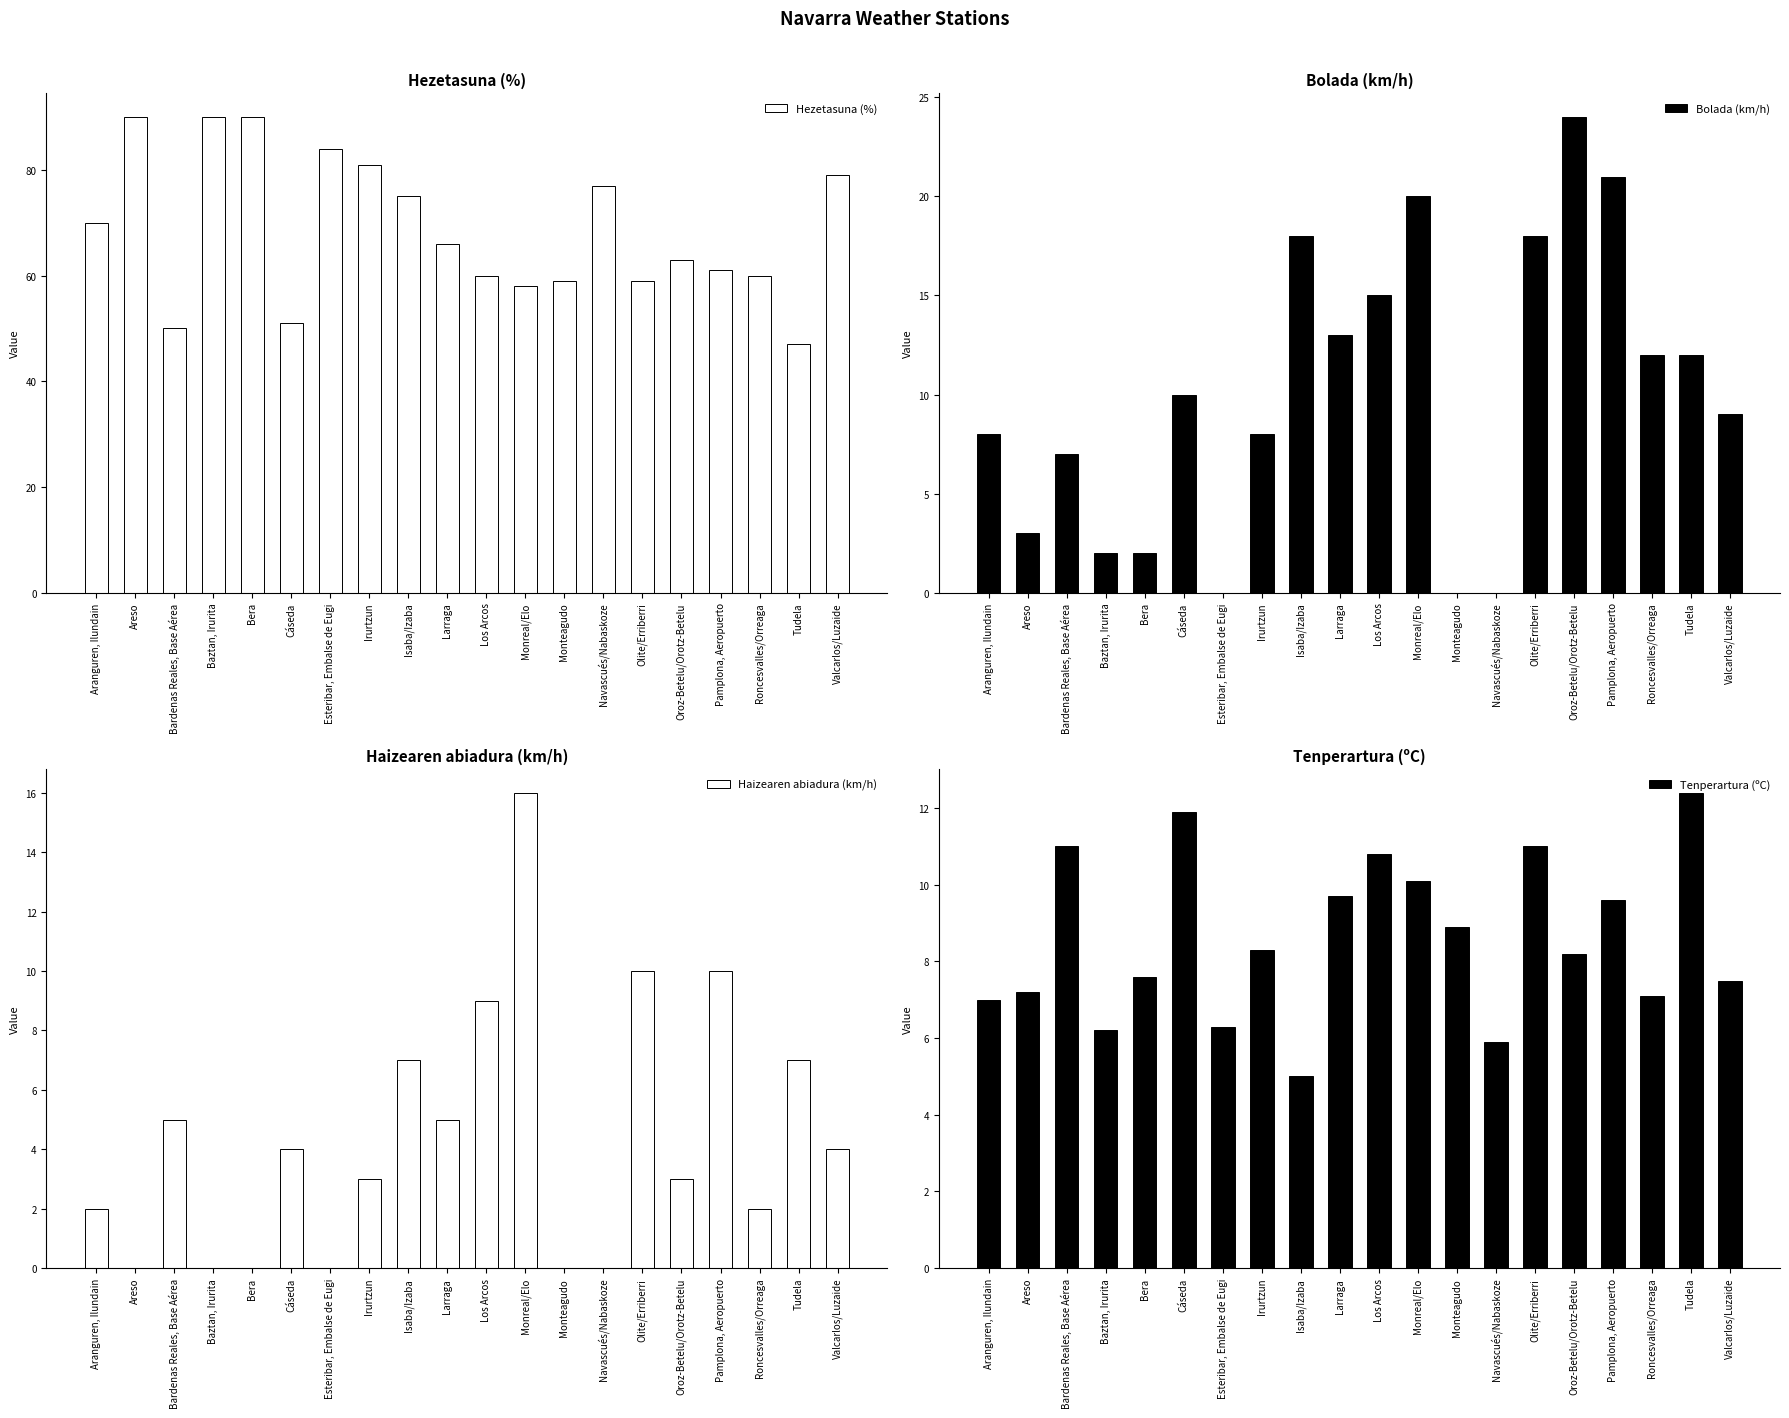

At which category is the sum across all series the highest?

Isaba/Izaba